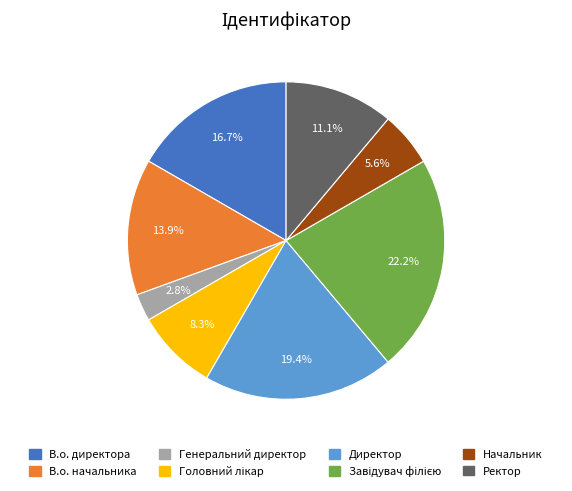

How many slices are in this pie chart?

8